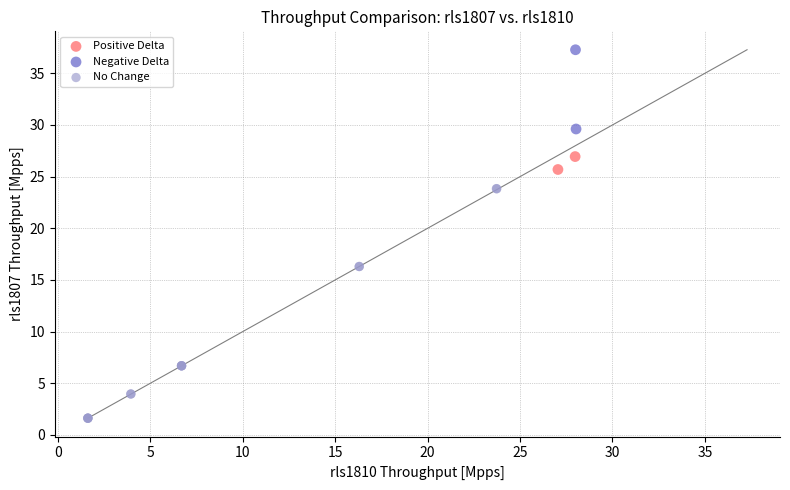

What are all the series names shown in the legend?

Positive Delta, Negative Delta, No Change